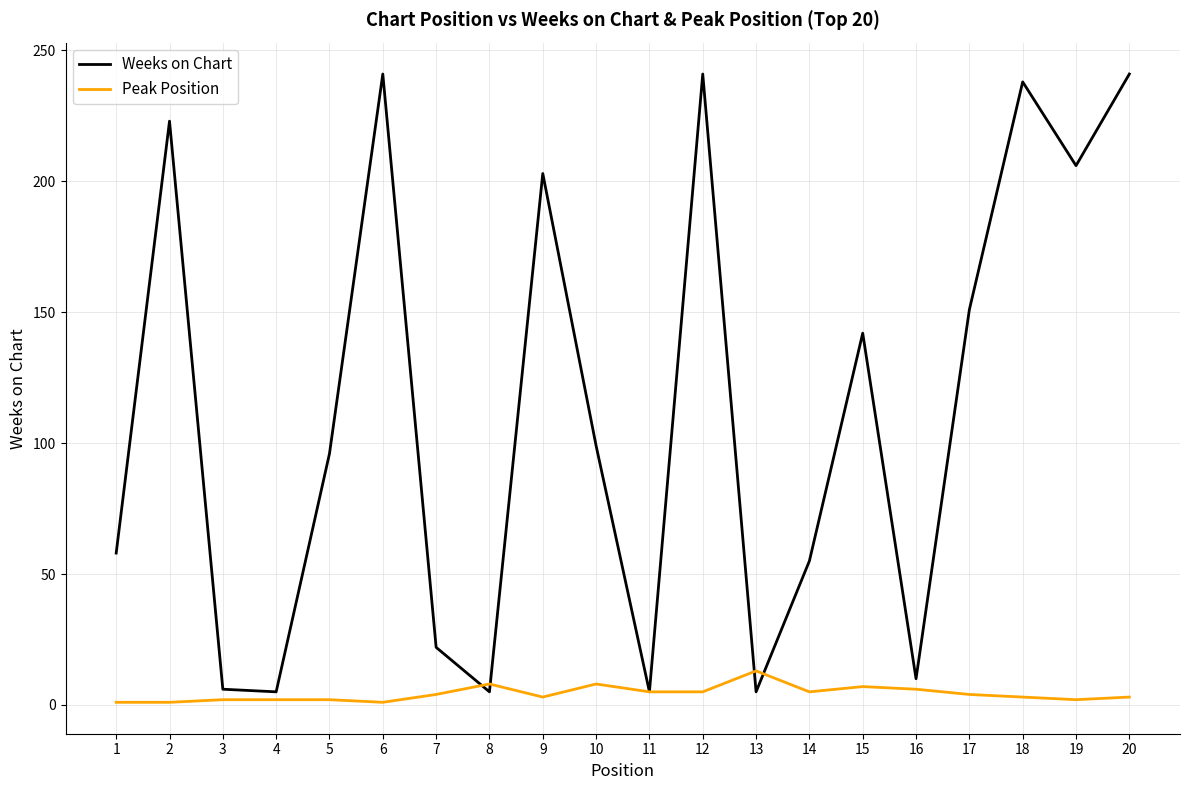

What is the greatest value displayed?

241